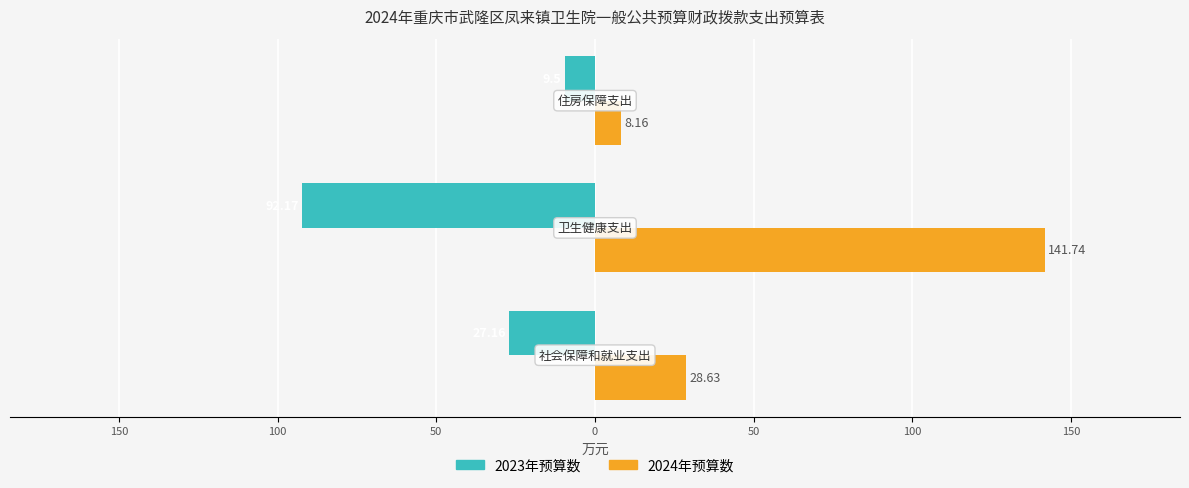

What are all the series names shown in the legend?

2023年预算数, 2024年预算数